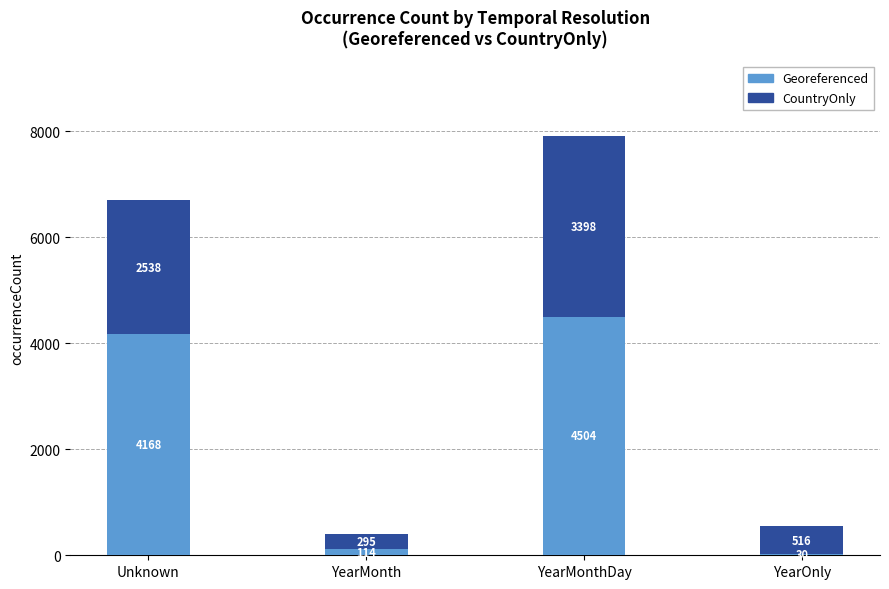

Reading left to right, transcribe the values for Georeferenced.

Unknown=4168	YearMonth=114	YearMonthDay=4504	YearOnly=30